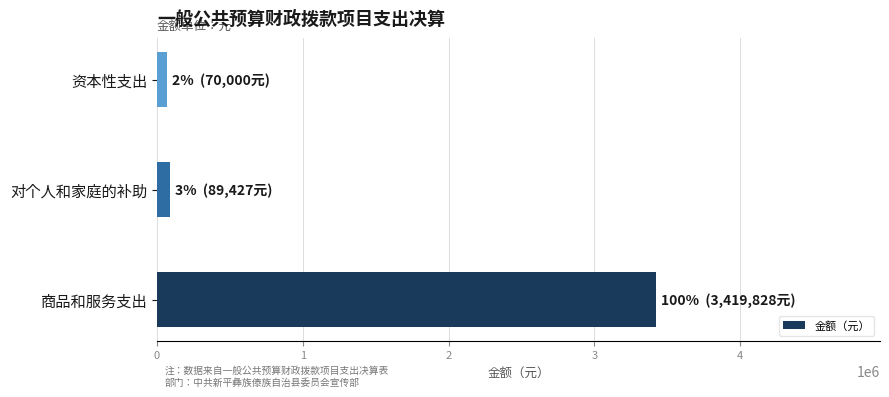

What is the difference between the maximum and minimum values?

3349828.1